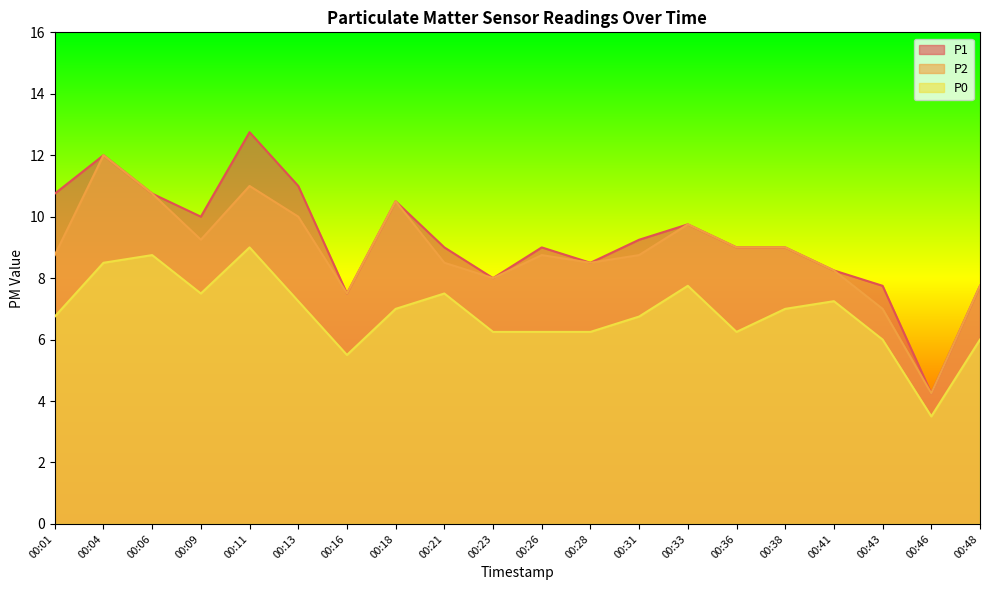

Between 00:38 and 00:11, which is larger?

00:11